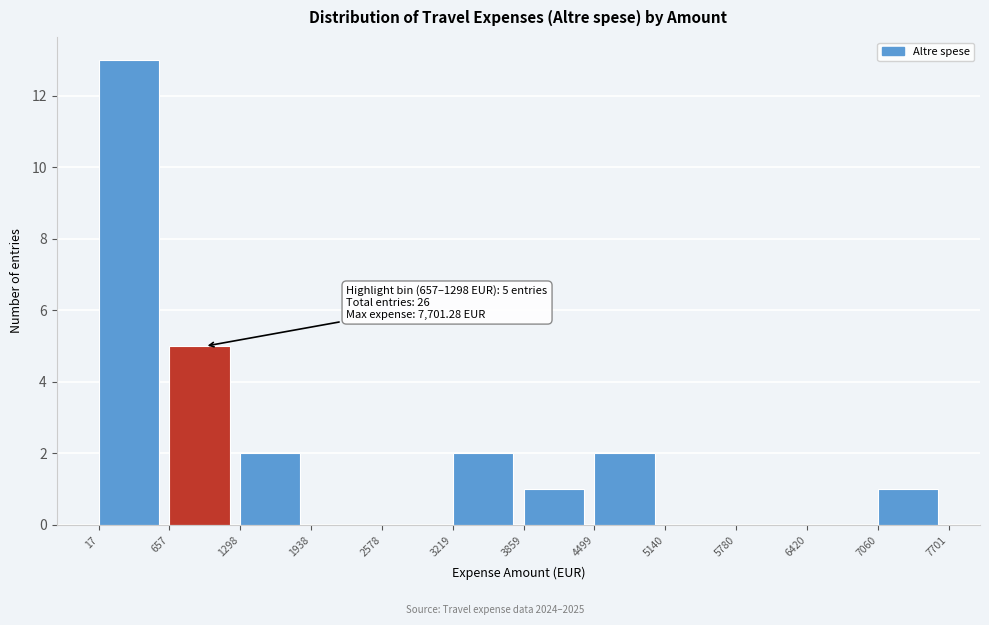

Over which range of the x-axis is the bar tallest?

17 to 657